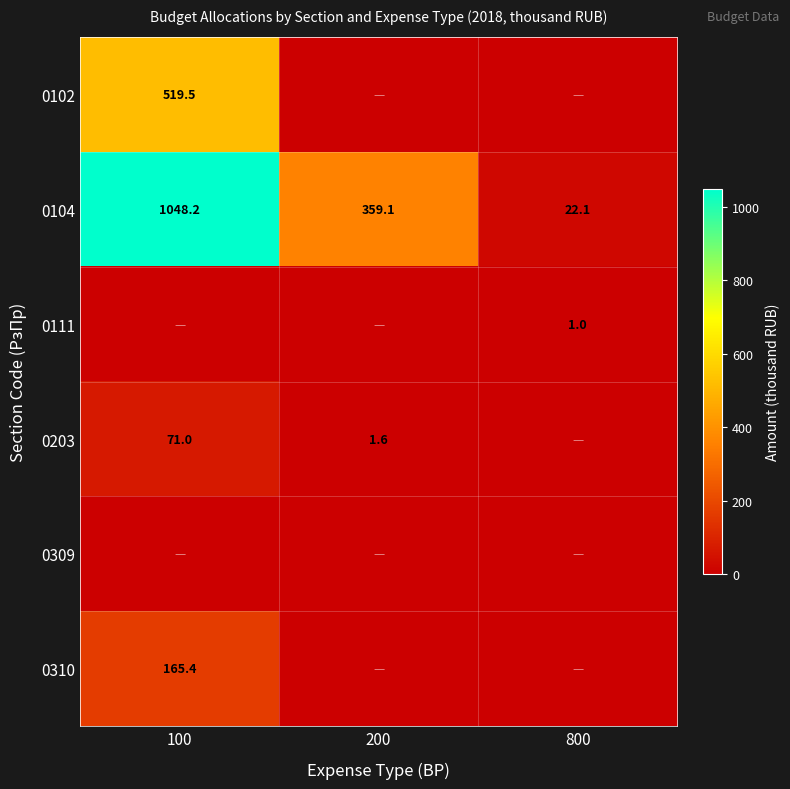

Is it true that 0203 equals 71.0 at 100?

True